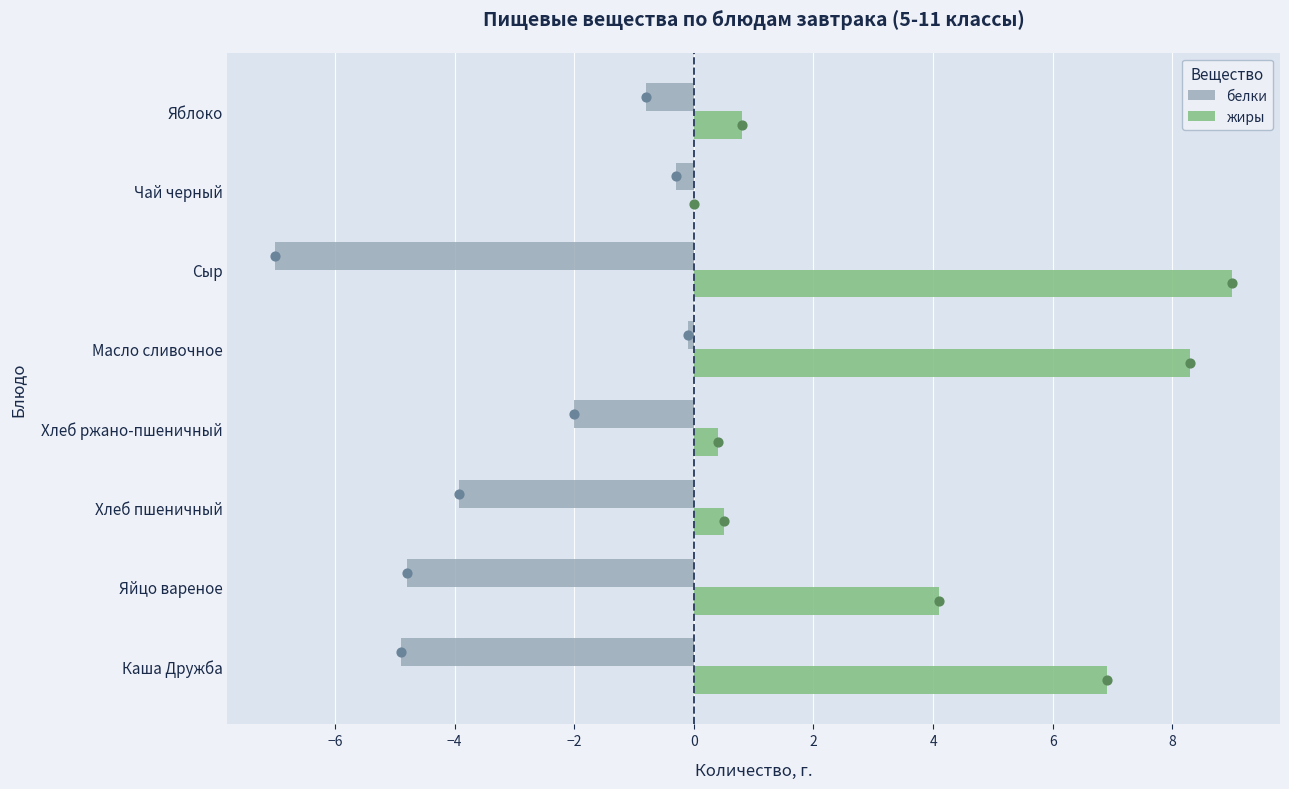

At how many categories does at least one series exceed 0?

7